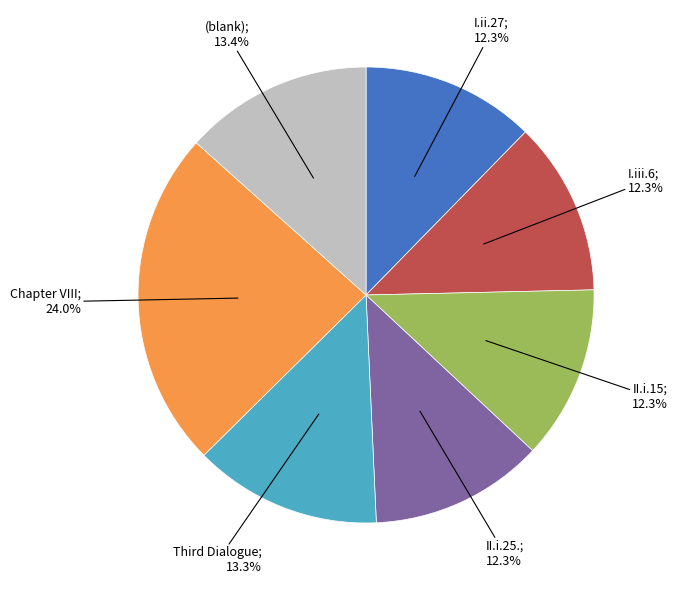

Is there any slice that represents more than half of the pie?

No